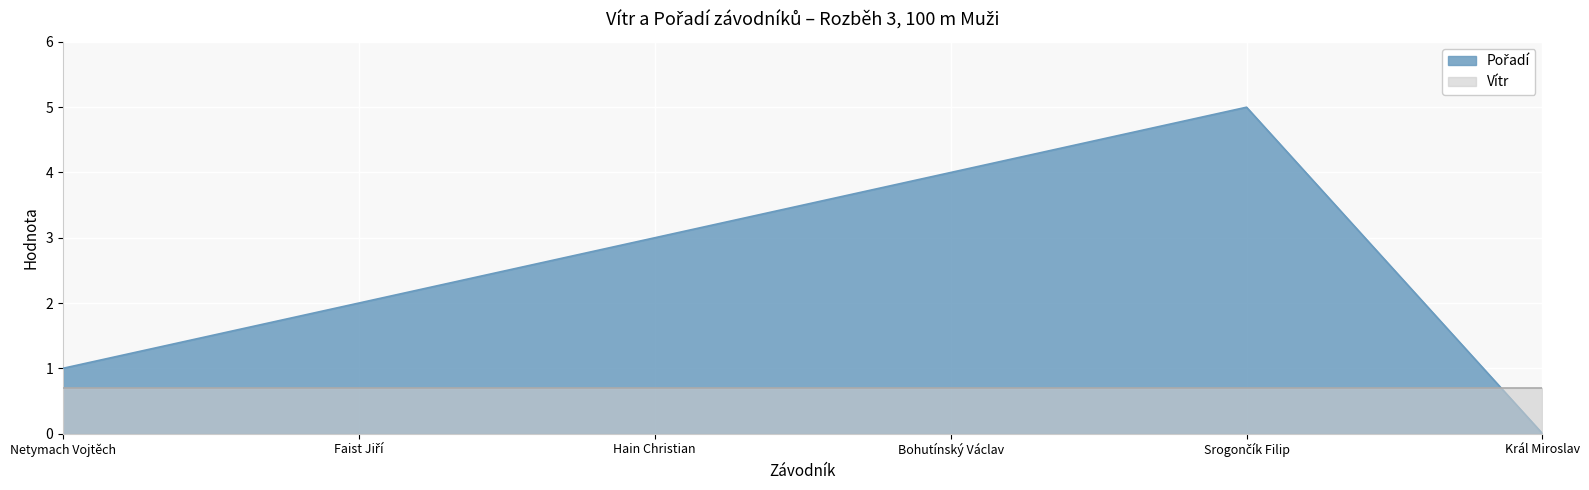

The value at Netymach Vojtěch is 2. True or false?

False